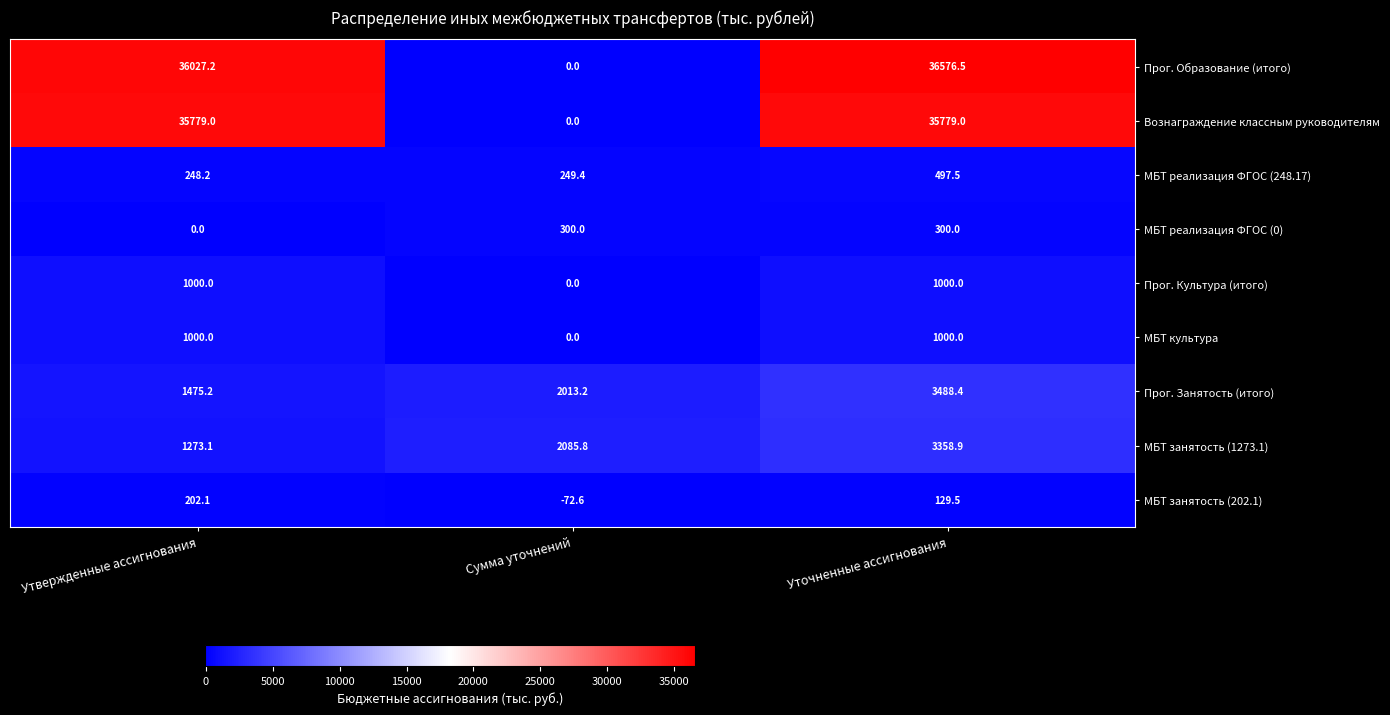

Is it true that Прог. Культура (итого) equals 0.0 at Сумма уточнений?

True